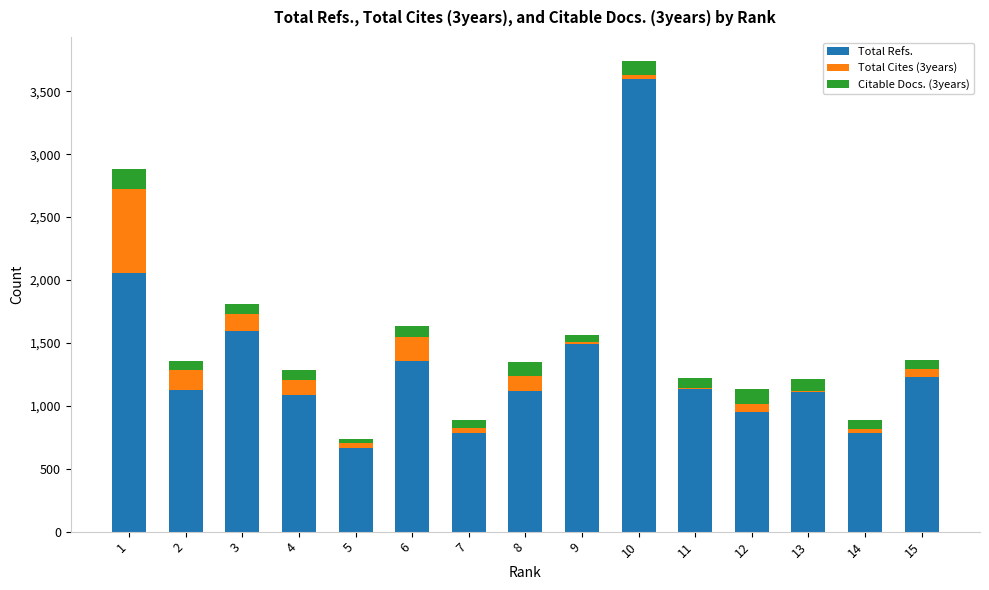

What is the sum of all Total Refs. values?

20094